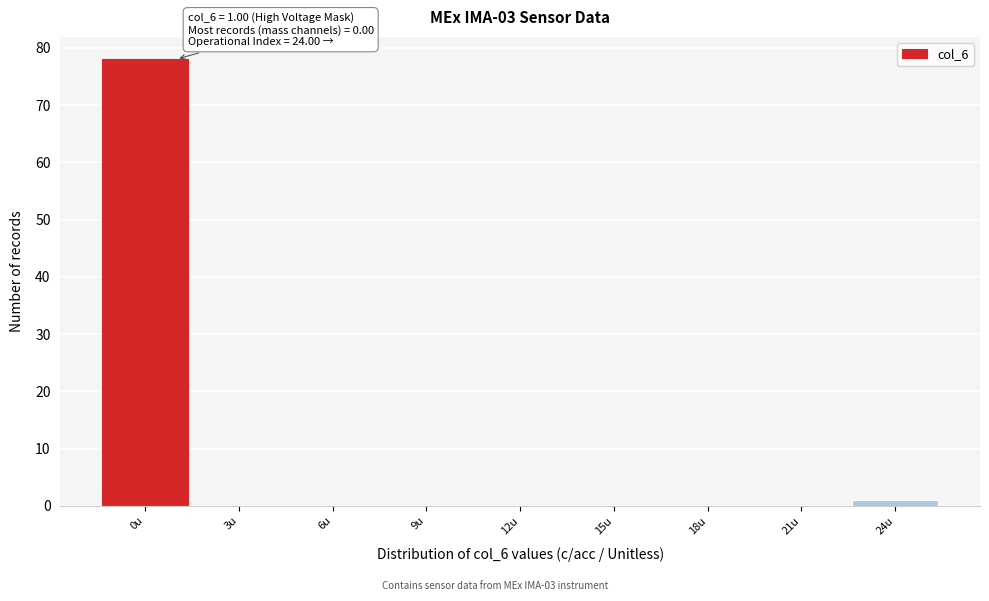

Which range on the x-axis has the tallest bar?

-1.5 to 1.5